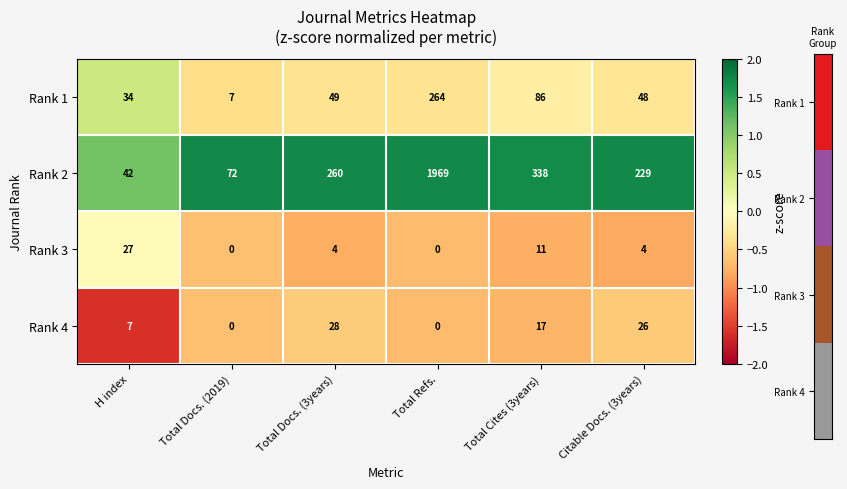

What is the maximum value shown in the chart?

1969